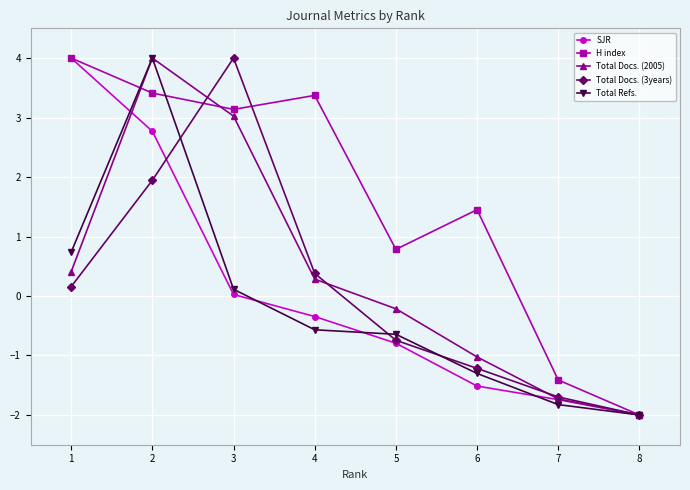

Where is the first local maximum for Total Docs. (3years)?

3